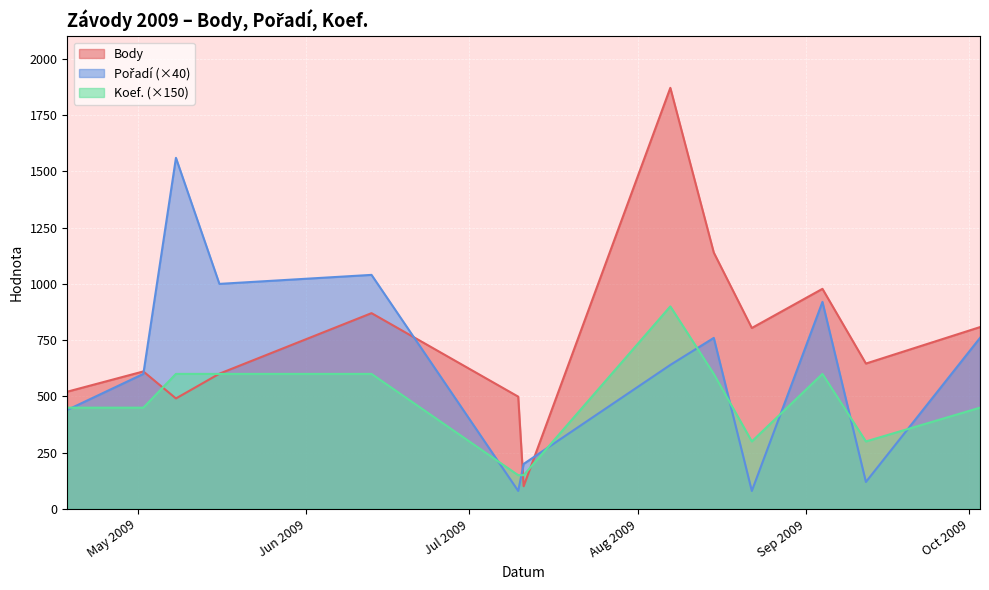

What is the difference between the highest and lowest values at 2009-07-10?

419